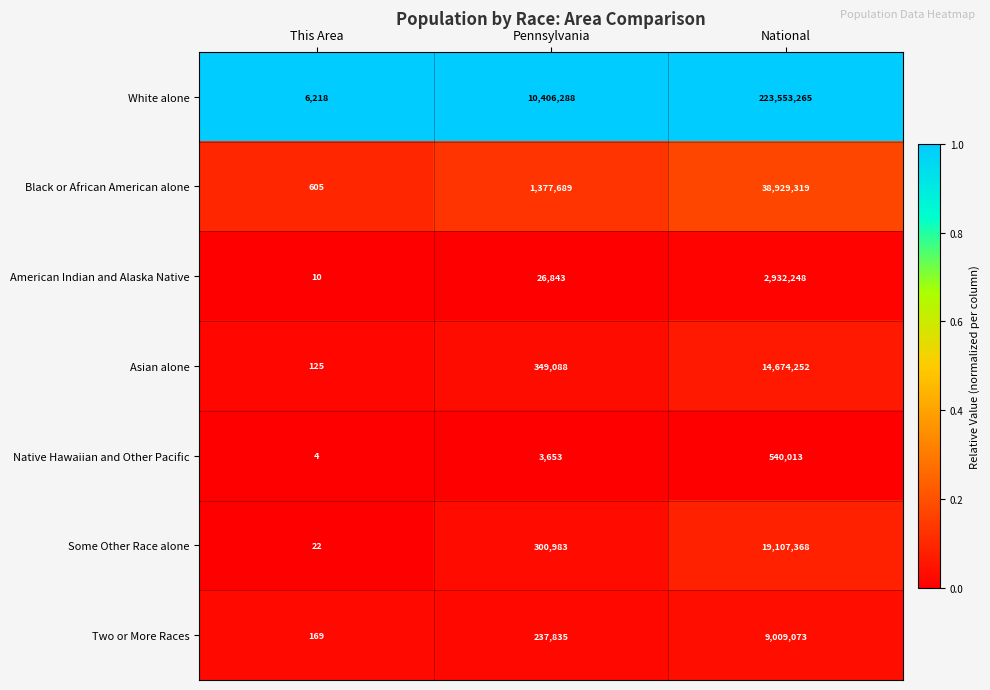

Reading left to right, transcribe all the data shown in this chart.

White alone: 6218	10406288	223553265
Black or African American alone: 605	1377689	38929319
American Indian and Alaska Native: 10	26843	2932248
Asian alone: 125	349088	14674252
Native Hawaiian and Other Pacific: 4	3653	540013
Some Other Race alone: 22	300983	19107368
Two or More Races: 169	237835	9009073